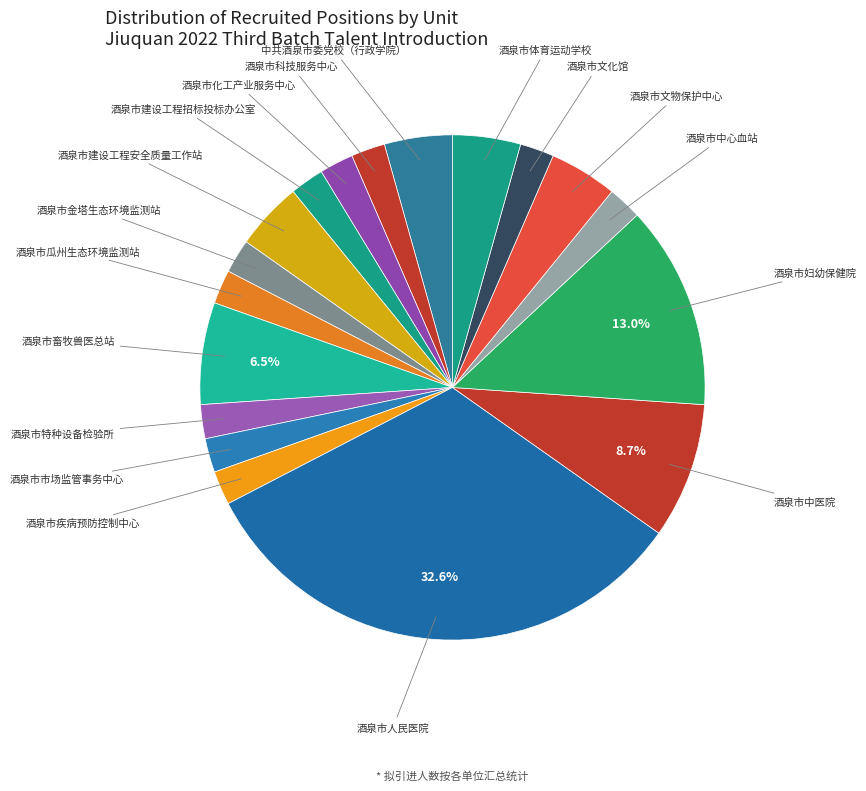

Does 酒泉市市场监管事务中心 account for over 50% of the chart?

No